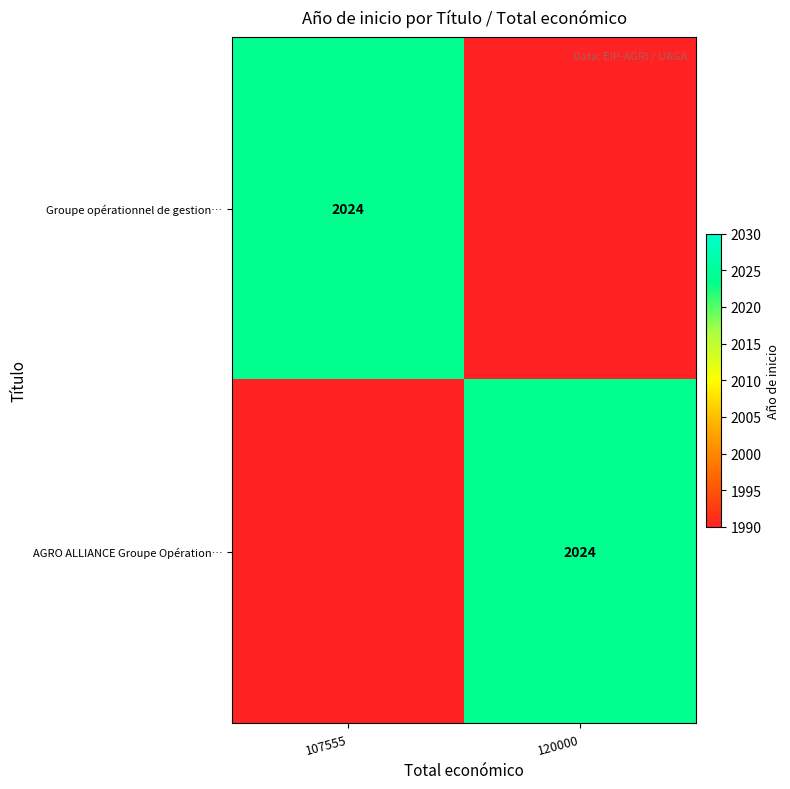

Is it true that AGRO ALLIANCE Groupe Opération… equals 925 at 120000?

False